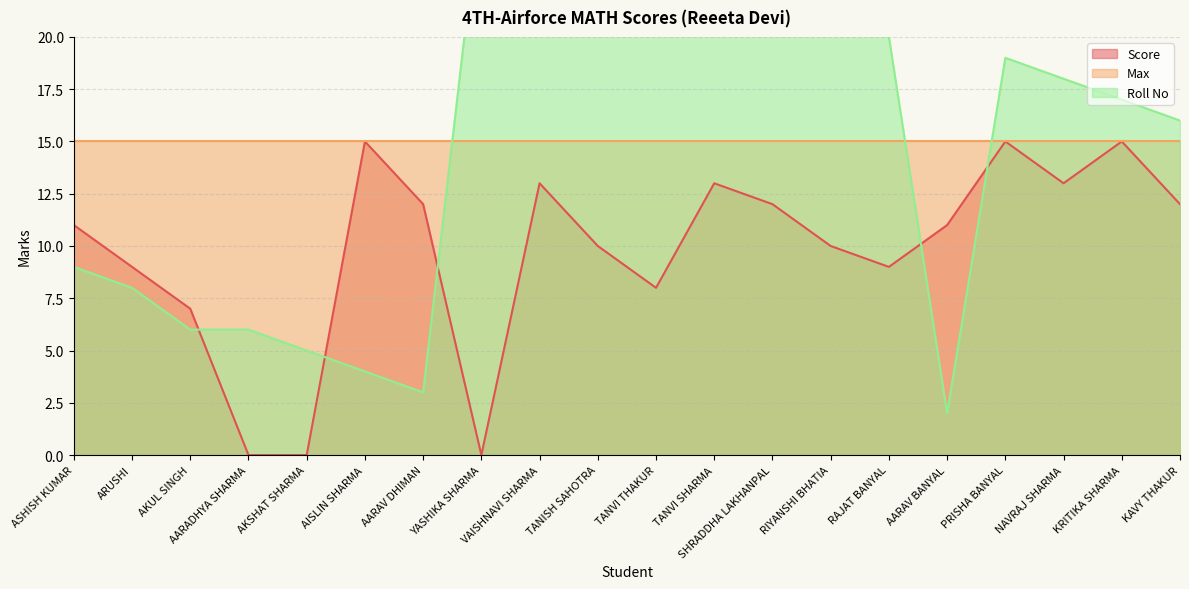

Where is the first local maximum for Roll No?

YASHIKA SHARMA